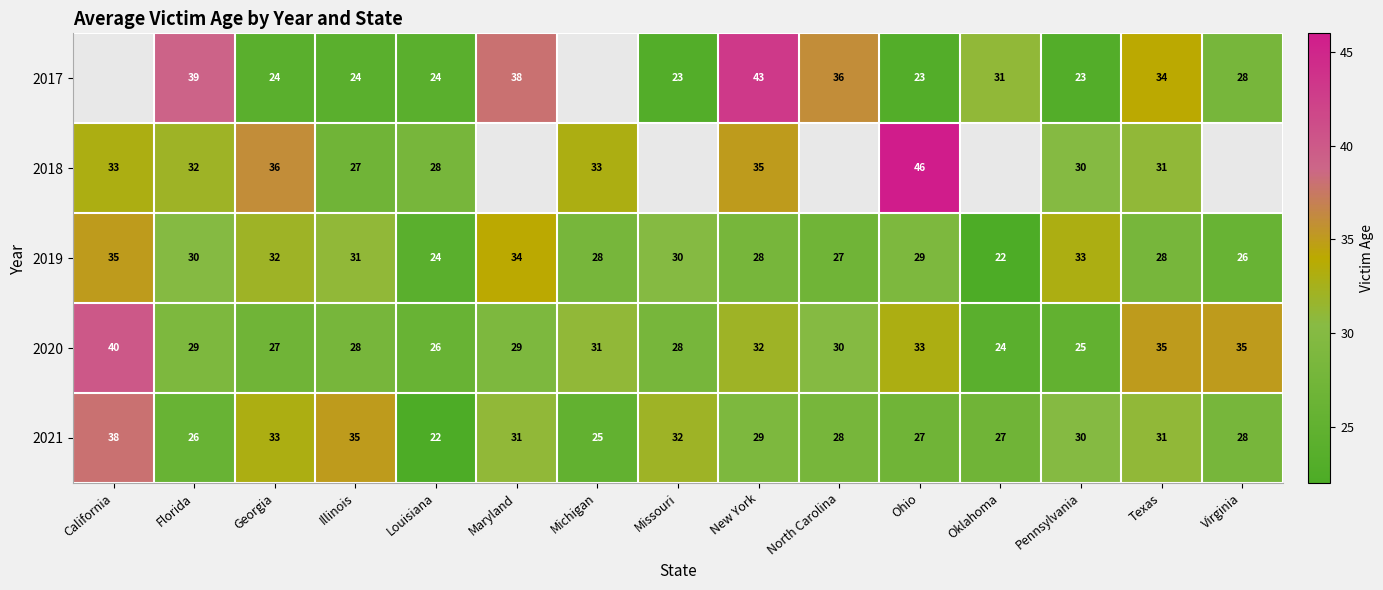

At which label does 2019 reach its minimum?

Oklahoma